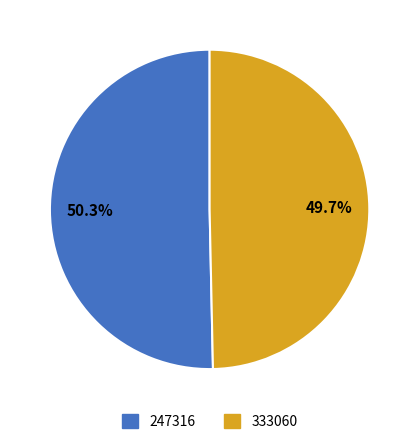

To the nearest percent, what is the difference between the 247316 and 333060 slice percentages?

1%